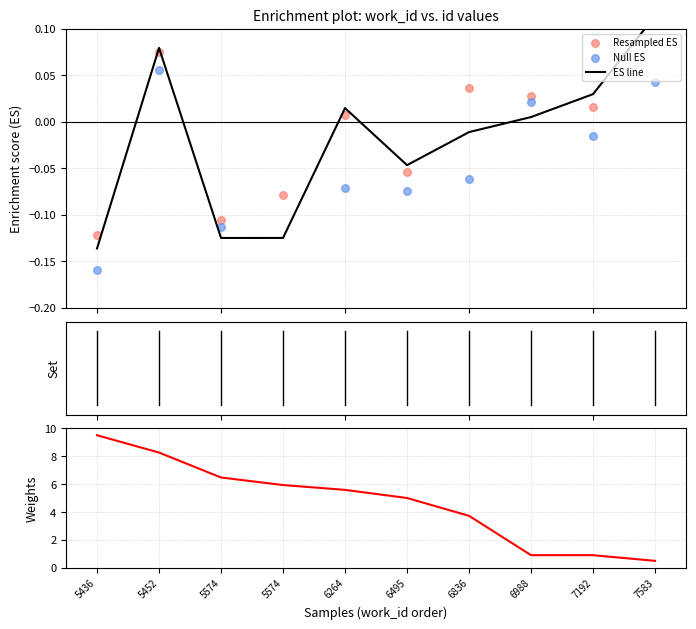

Is the value of Weights at 5574 greater than the value of Null ES at 7192?

Yes